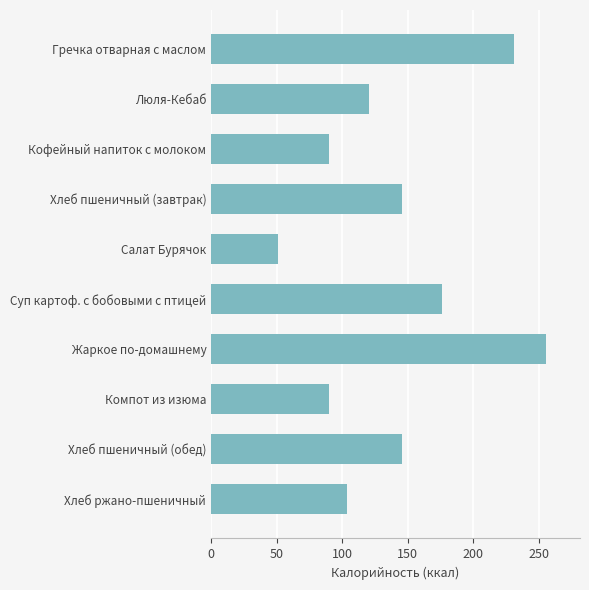

What is the value of the 8th bar from the top?

90.0